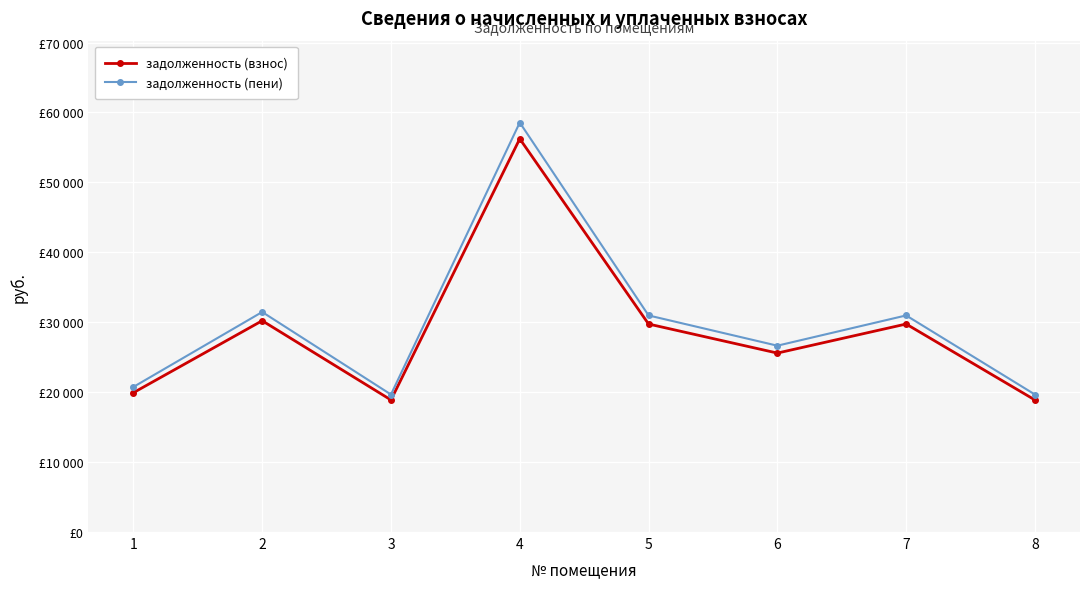

Is this an area chart (filled region under the line)?

No